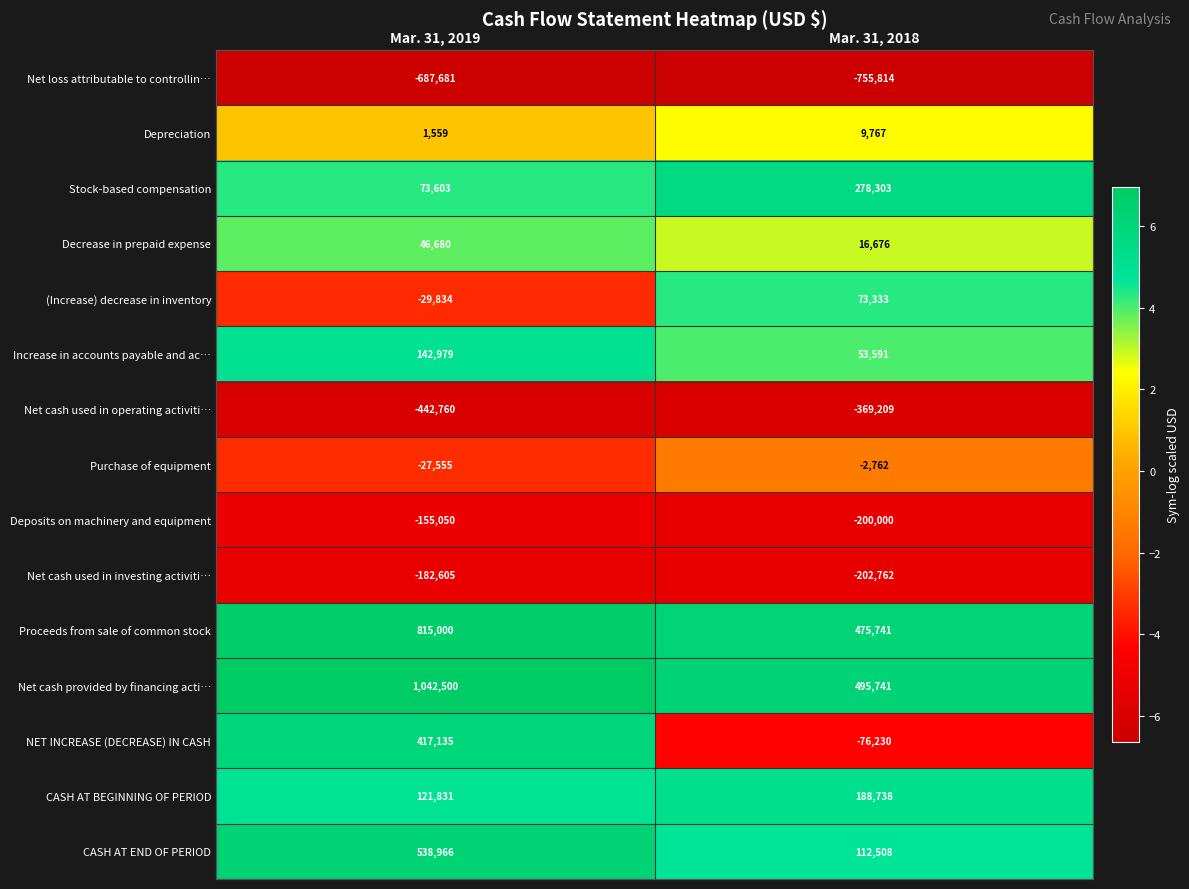

The Depreciation series shows 318 at Mar. 31, 2019. True or false?

False